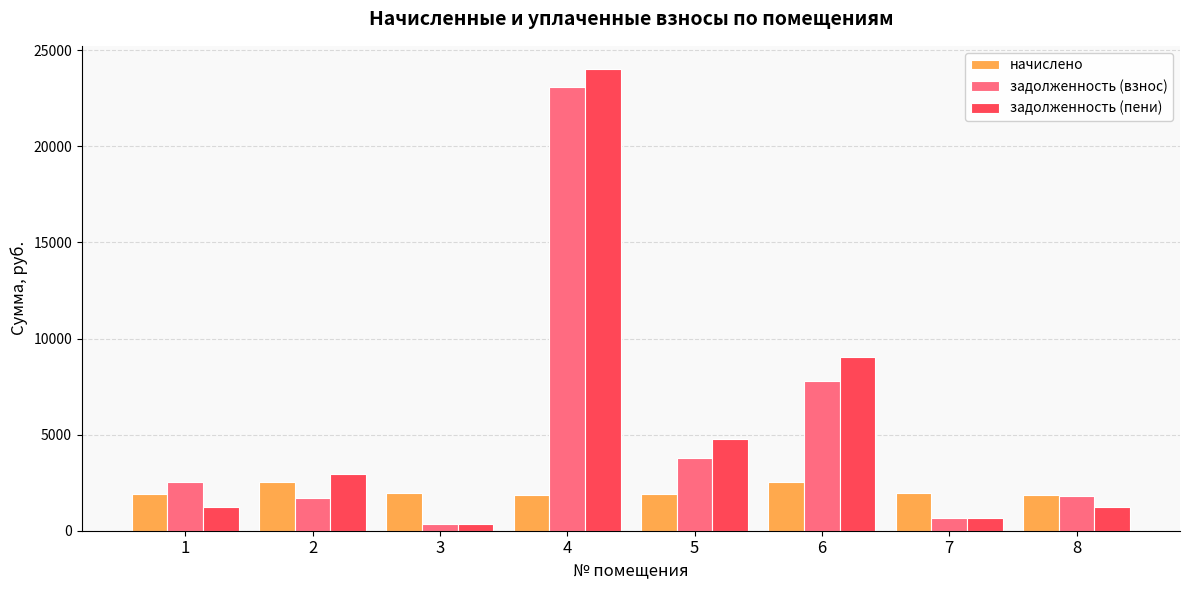

The начислено series shows 2749.6 at 8. True or false?

False